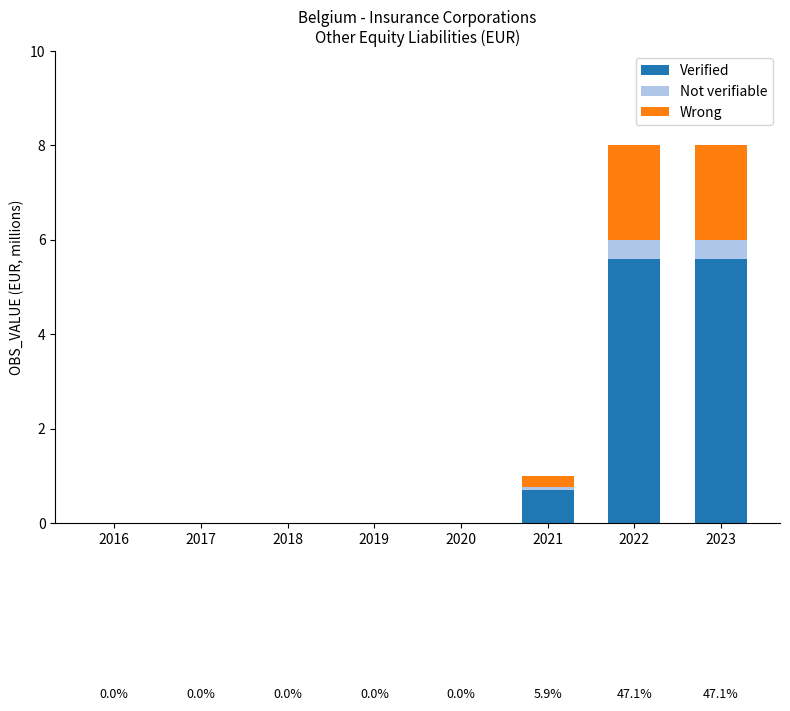

True or false: Verified has a value of 2.3 at 2016.

False